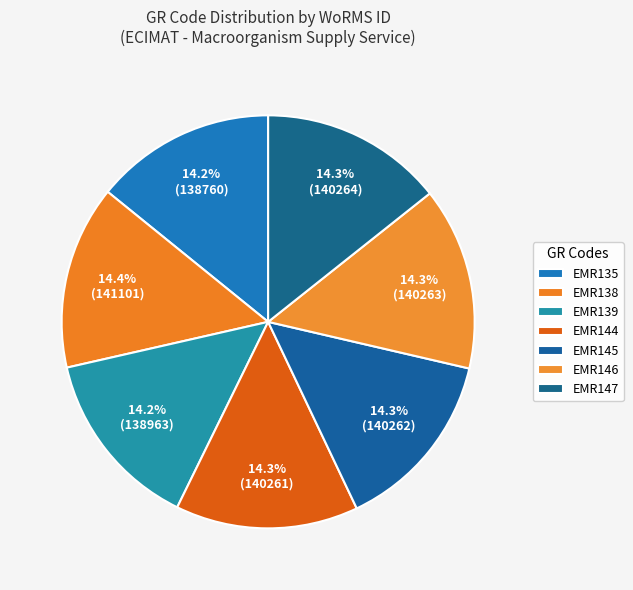

To the nearest percent, what portion does EMR144 represent?

14%